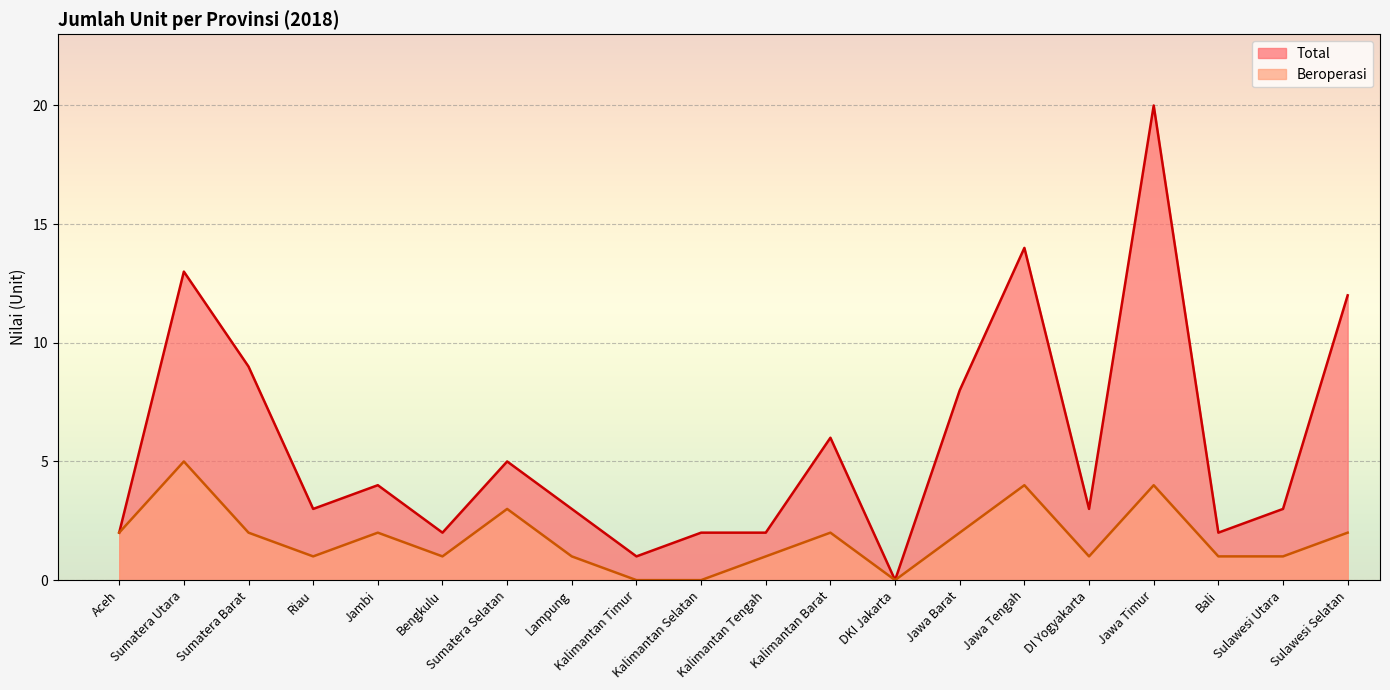

Rank the series by their maximum value, from highest to lowest.

Total, Beroperasi